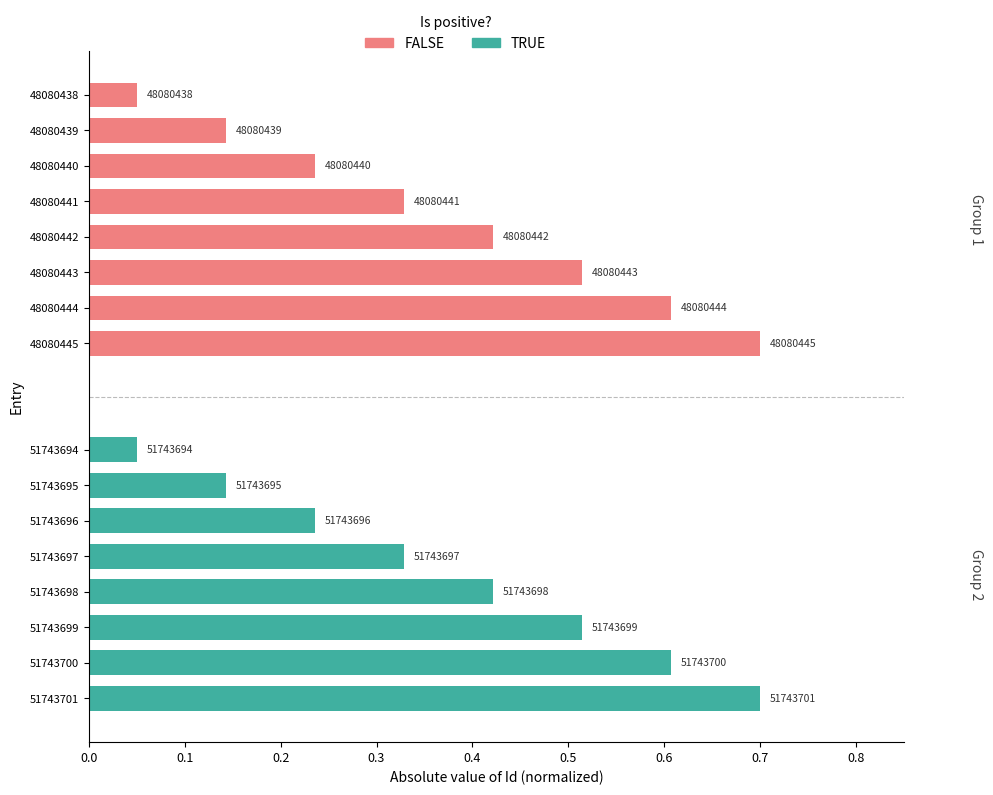

Between 48080441 and 48080445, which is larger?

48080445